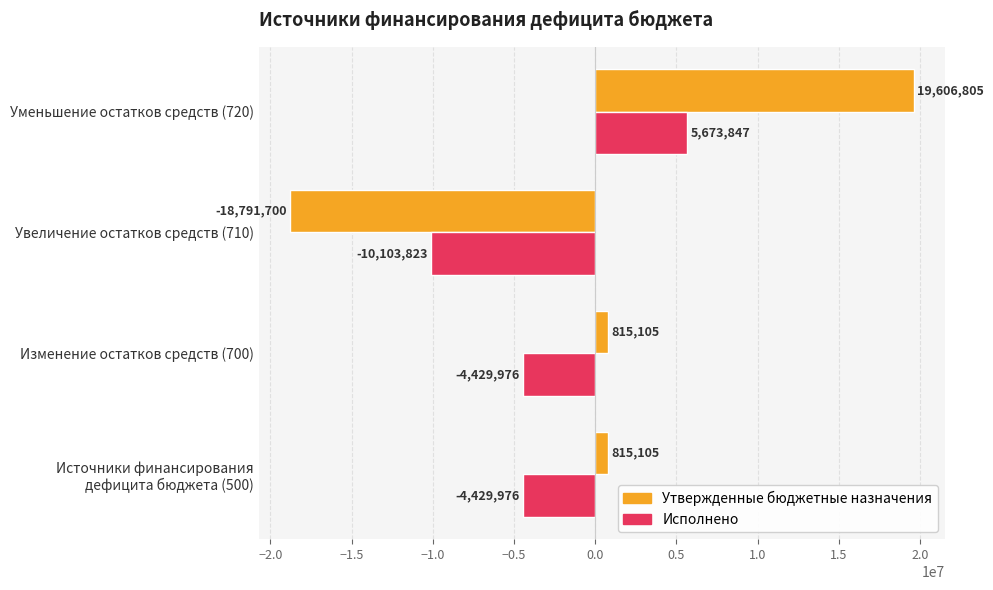

Which series has the largest total across all categories?

Утвержденные бюджетные назначения